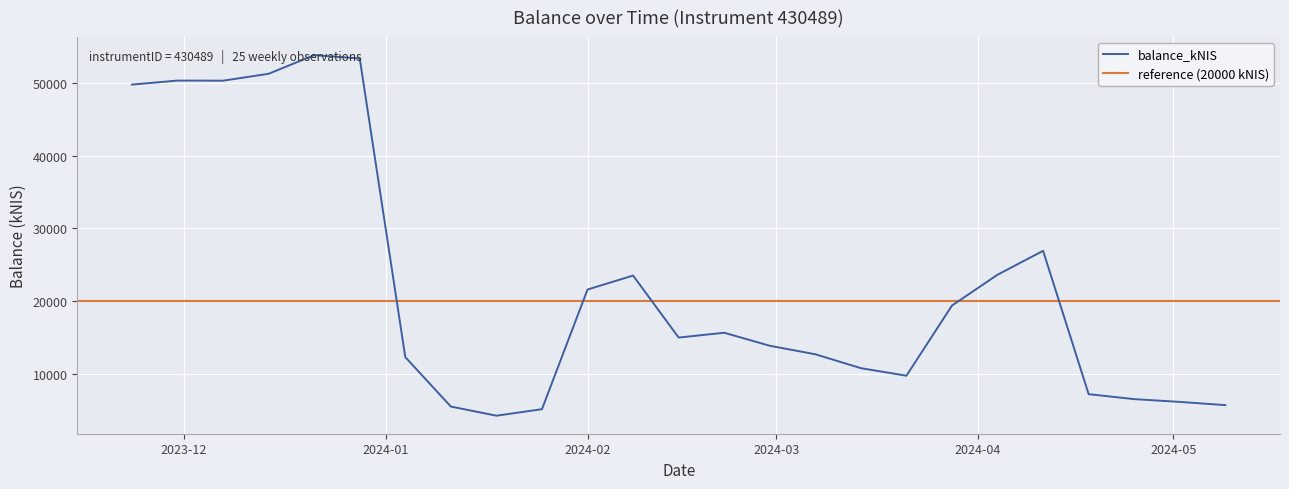

What is the approximate value at 2024-01-18?

4233.7